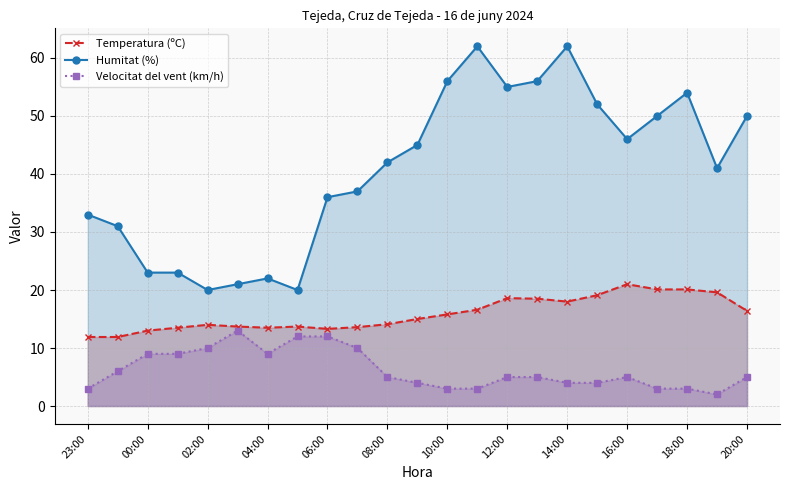

How many interior local peaks does the Velocitat del vent (km/h) series have?

2